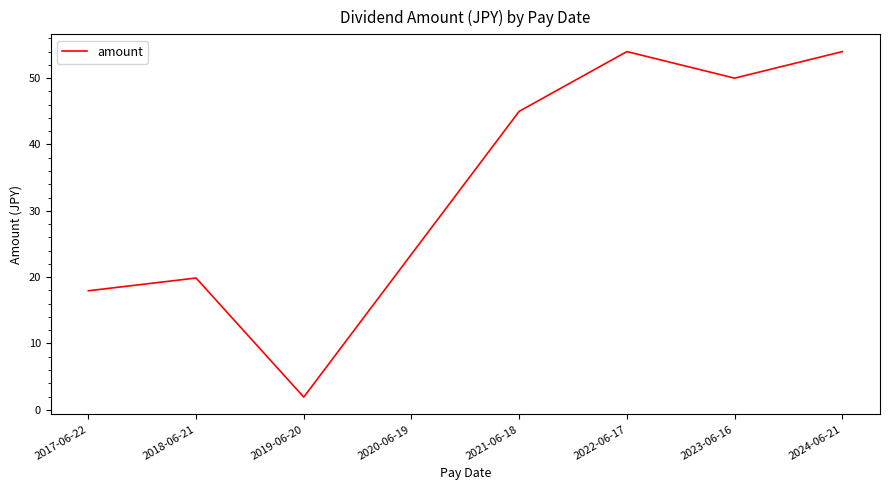

What is the maximum value shown in the chart?

54.0